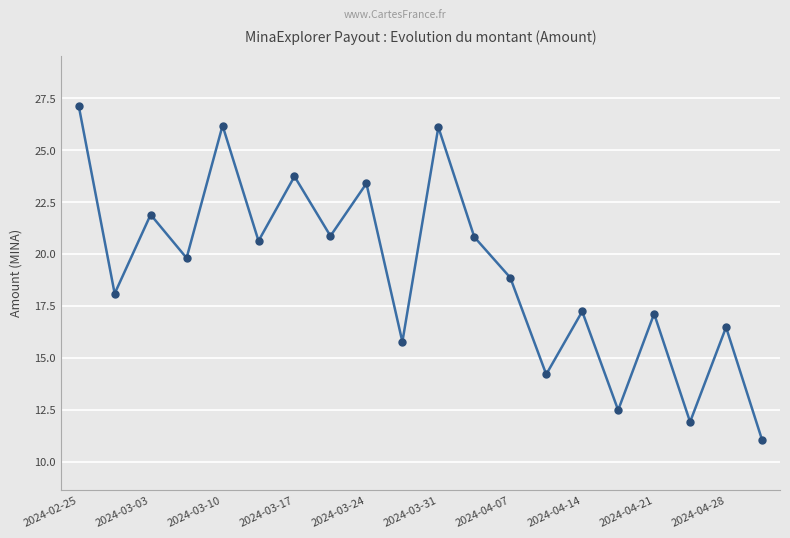

True or false: the data has more than 1 interior local peaks.

True